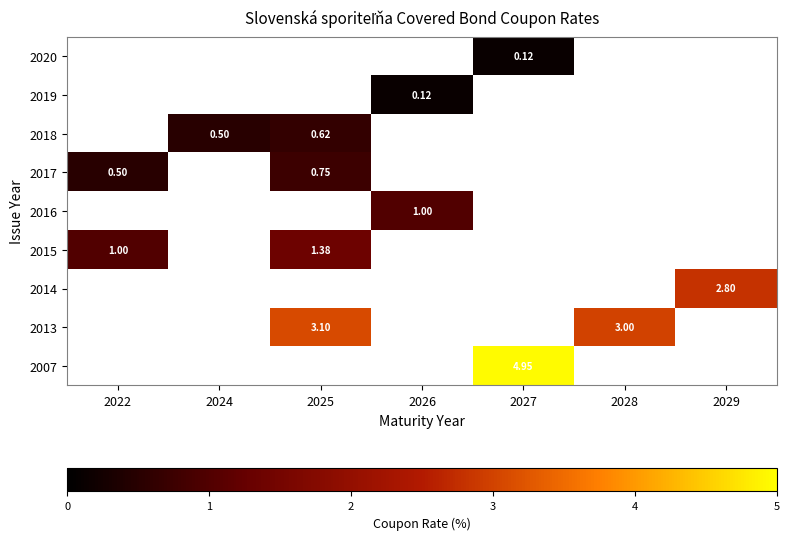

How many series are shown in this chart?

9